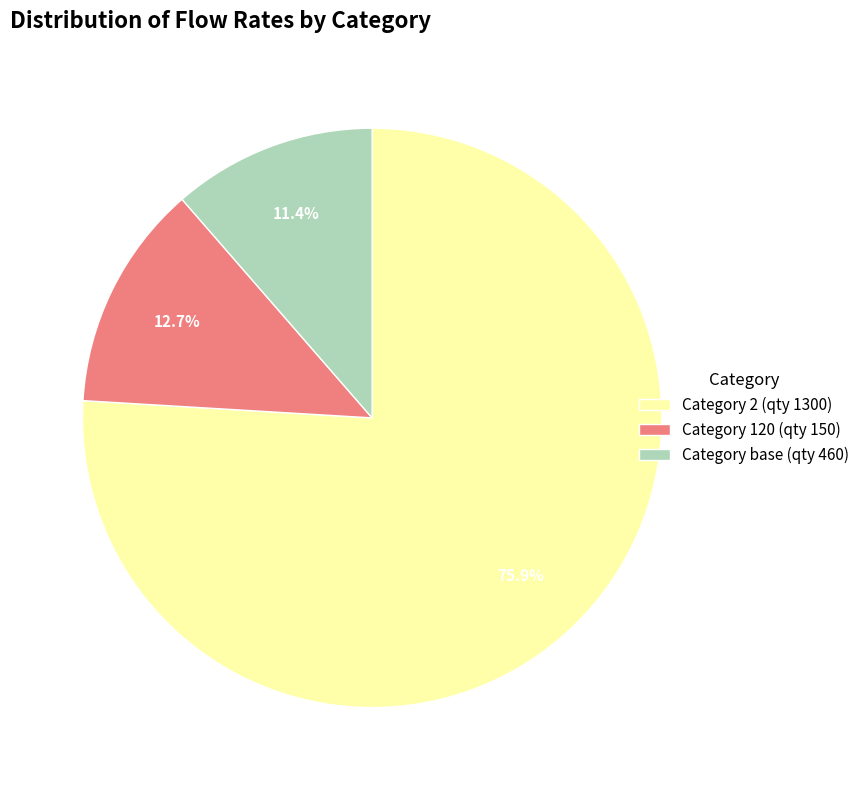

Which slice represents more than half of the pie?

Category 2 (qty 1300)